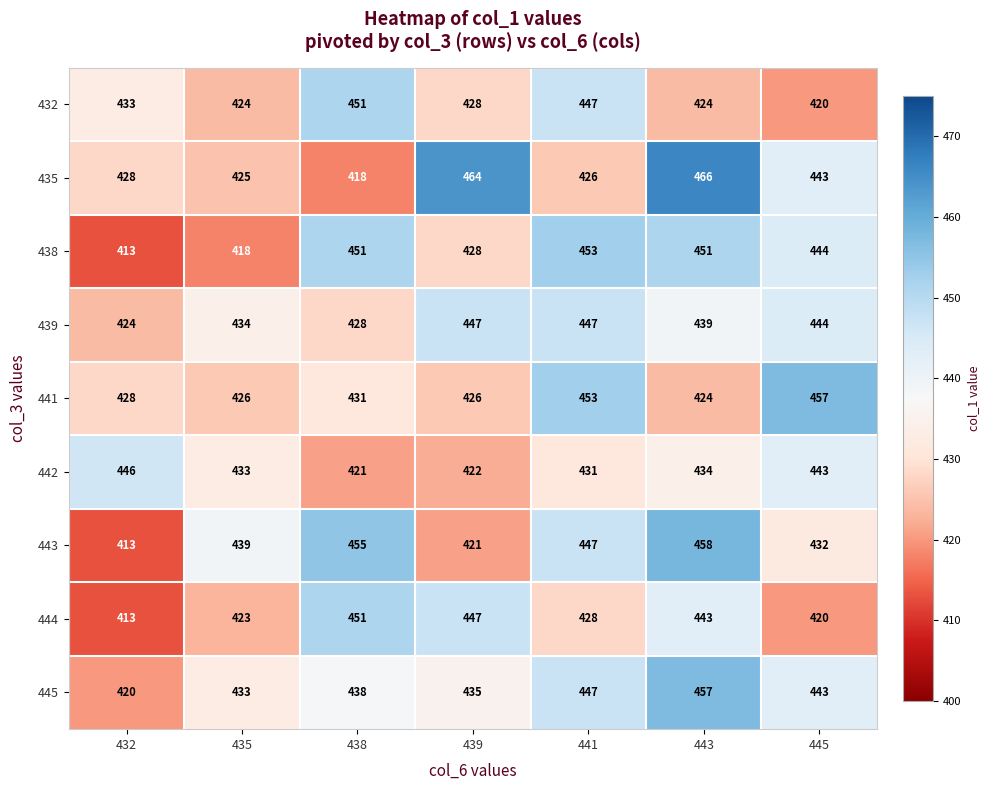

The 435 series shows 128 at 438. True or false?

False